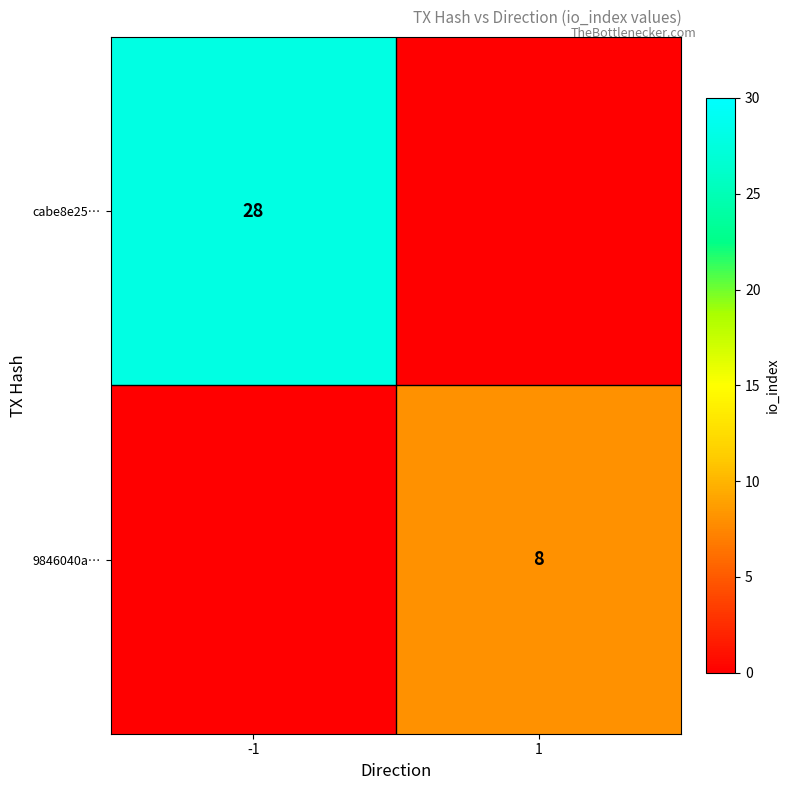

The 9846040a… series shows 13 at 1. True or false?

False